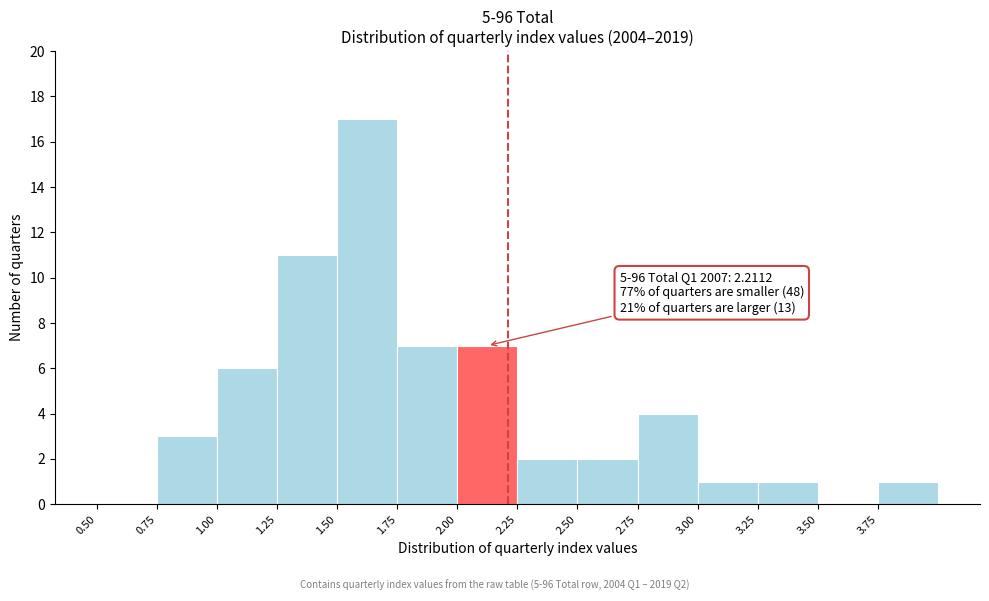

Which range on the x-axis has the tallest bar?

1.50 to 1.75